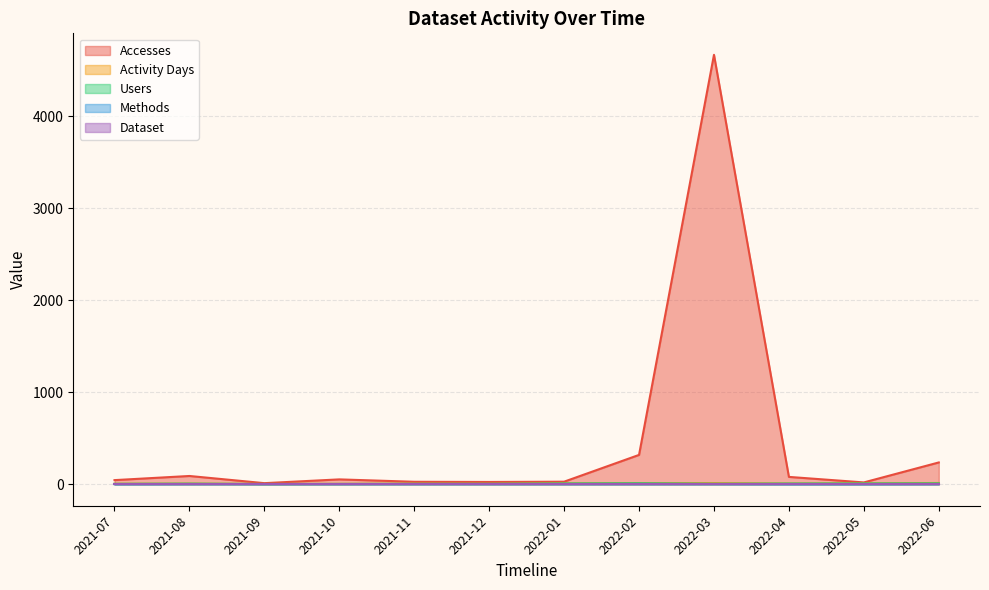

Count the Users values in the range 5 to 9.

8